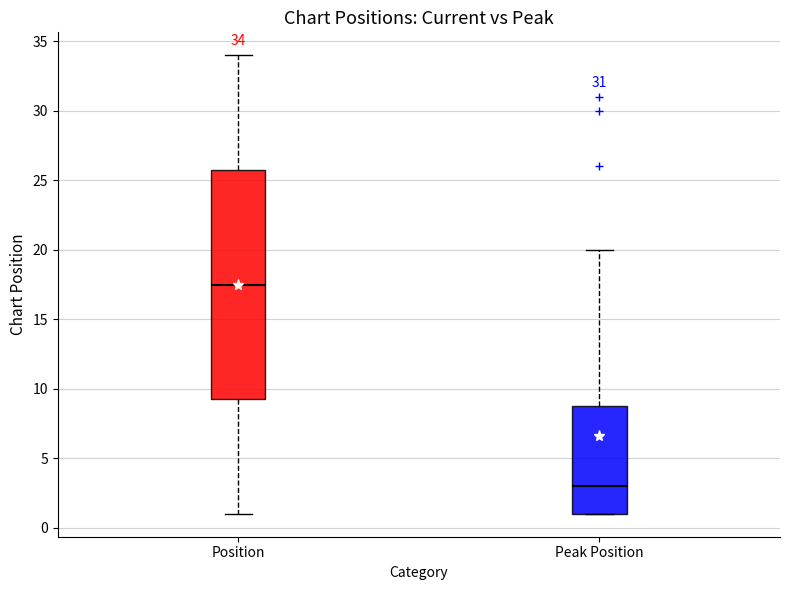

Comparing the boxes themselves (not the whiskers), which one is the tallest?

Position